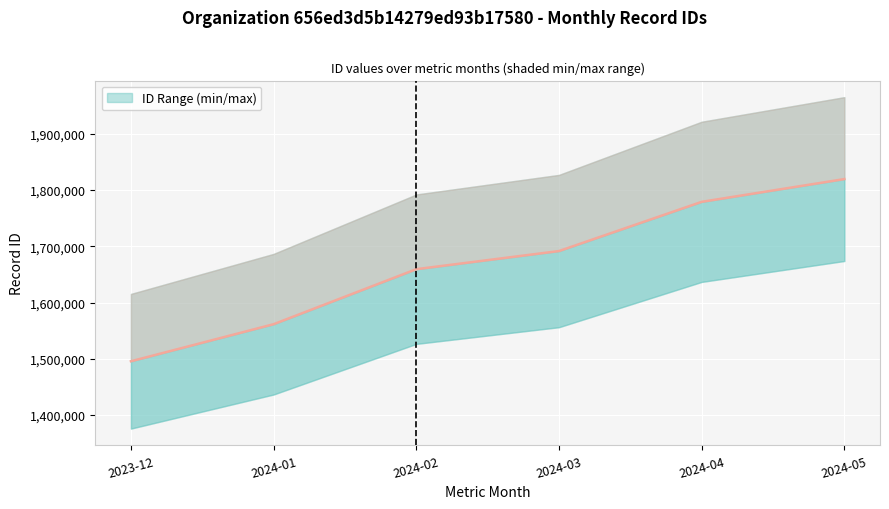

Rank the categories by value from lowest to highest.

2023-12, 2024-01, 2024-02, 2024-03, 2024-04, 2024-05